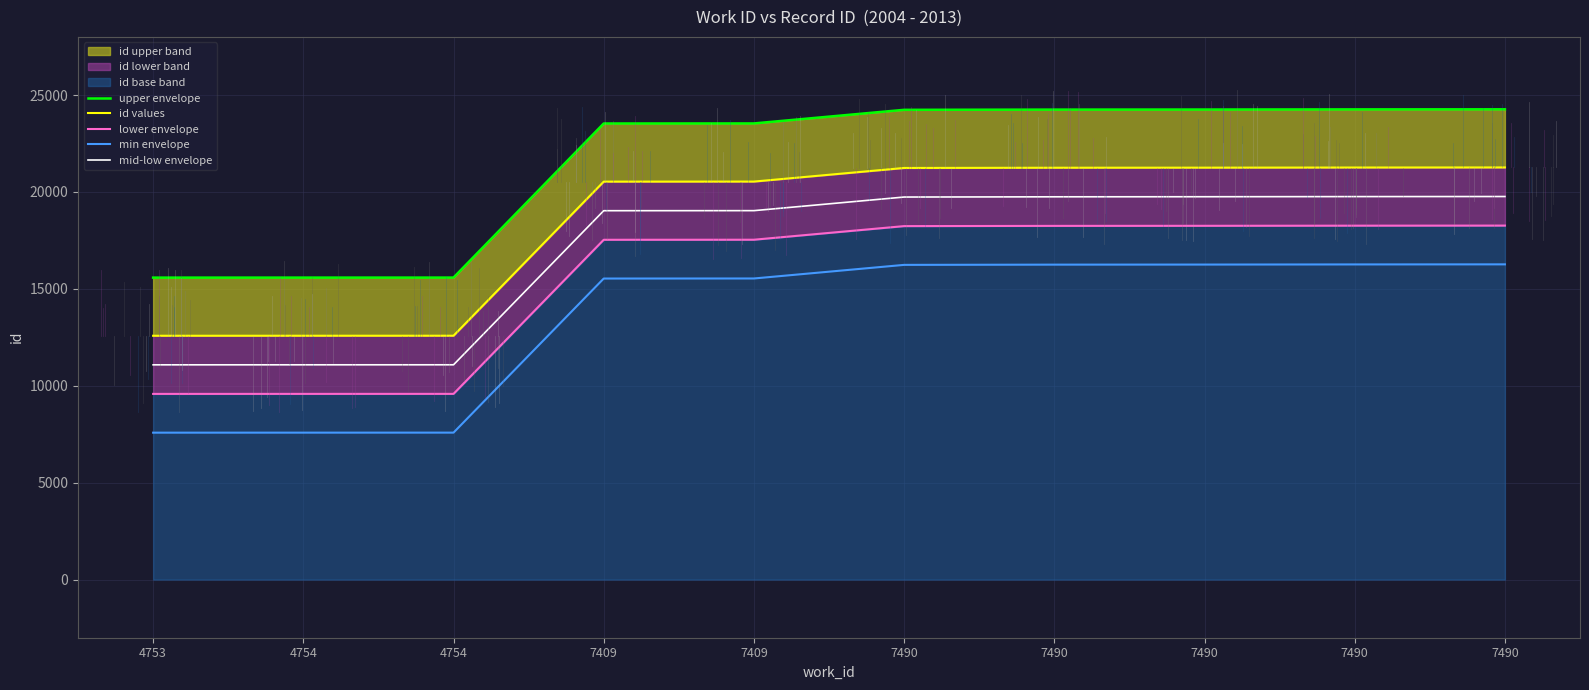

What is the average value of the id values series?

18507